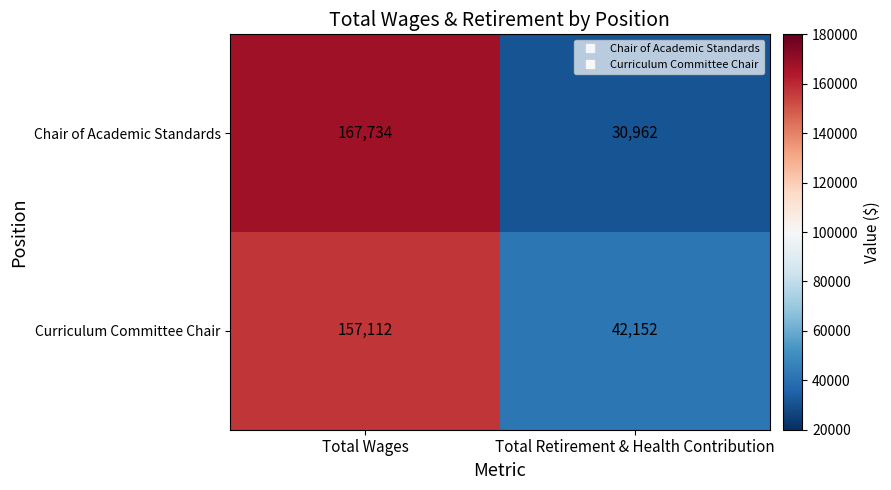

Which series has the widest spread of values?

Chair of Academic Standards